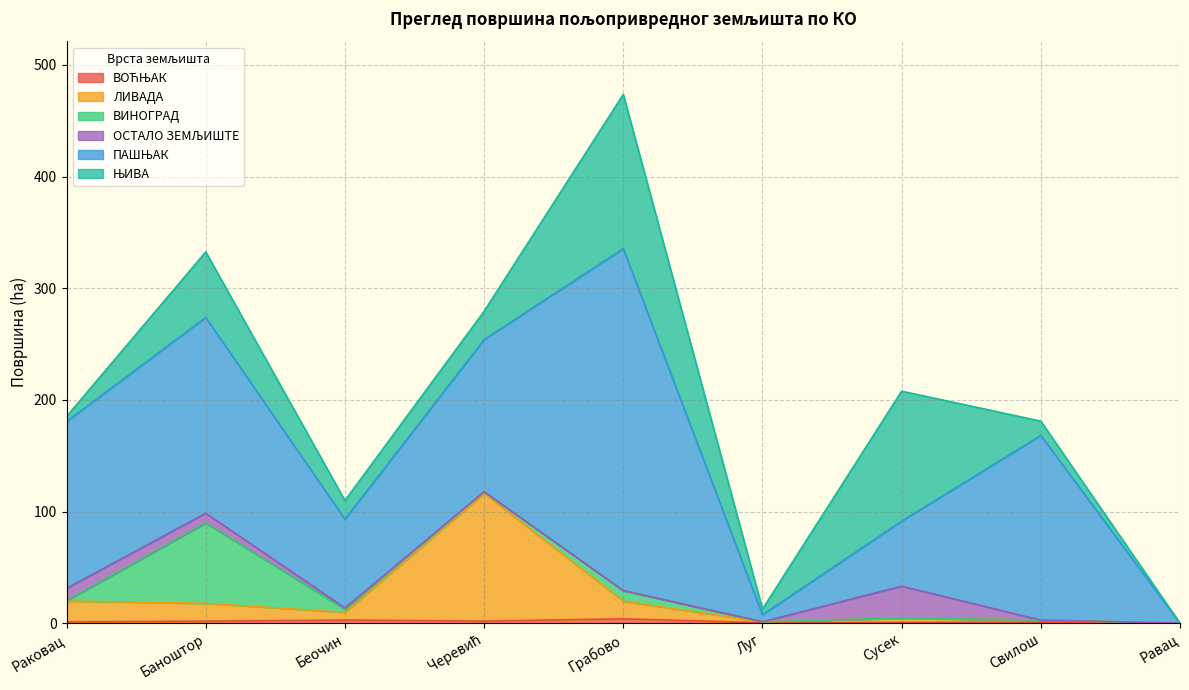

The value of ВИНОГРАД at Сусек is 0.3. True or false?

True